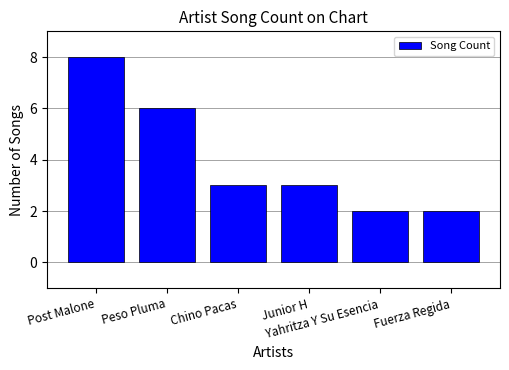

The chart shows a value of 11 at Post Malone. True or false?

False